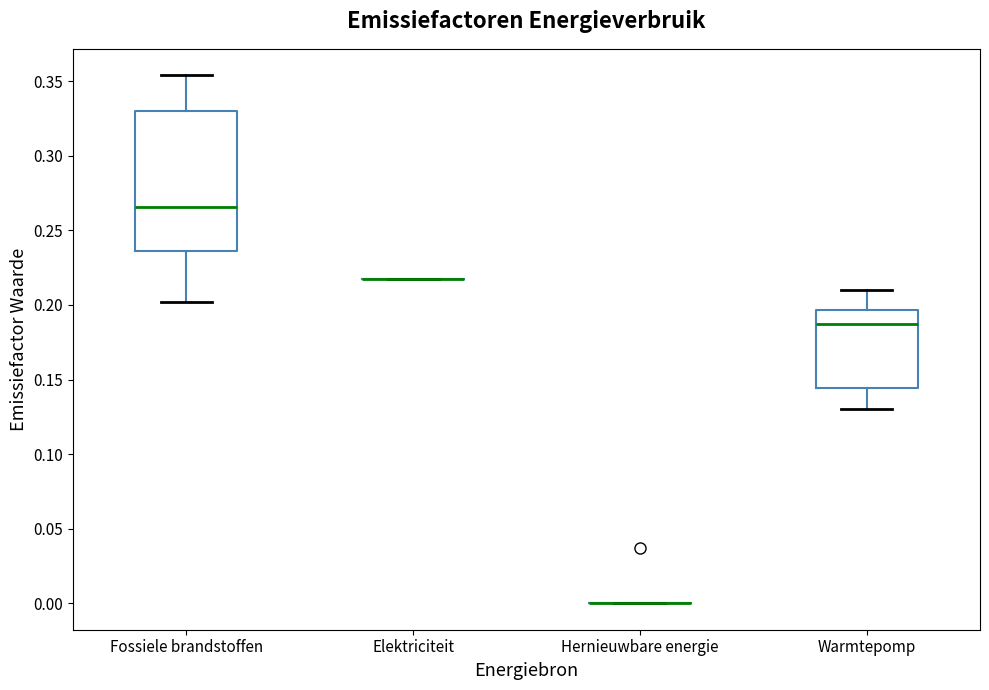

Reading left to right, read every box against the y-axis: the position of its median line, the range the box covers, and the ends of its whiskers. The values are not printed on the chart, so give them approximately, as read against the axis.

Fossiele brandstoffen: median 0.265, box 0.235 to 0.330, whiskers 0.200 to 0.355
Elektriciteit: box collapsed to a line at 0.215, whiskers 0.215 to 0.215
Hernieuwbare energie: box collapsed to a line at 0.000, whiskers 0.000 to 0.000
Warmtepomp: median 0.190, box 0.145 to 0.195, whiskers 0.130 to 0.210